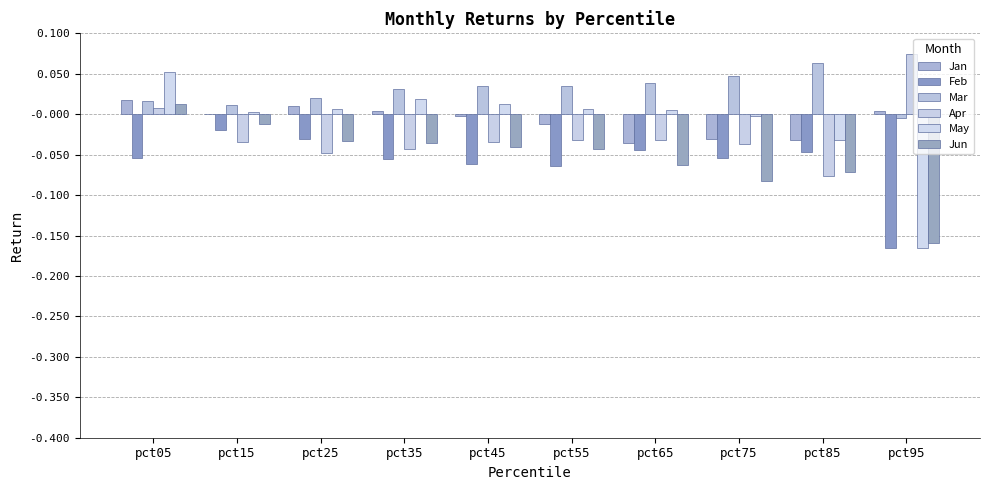

How many groups of bars are there?

10